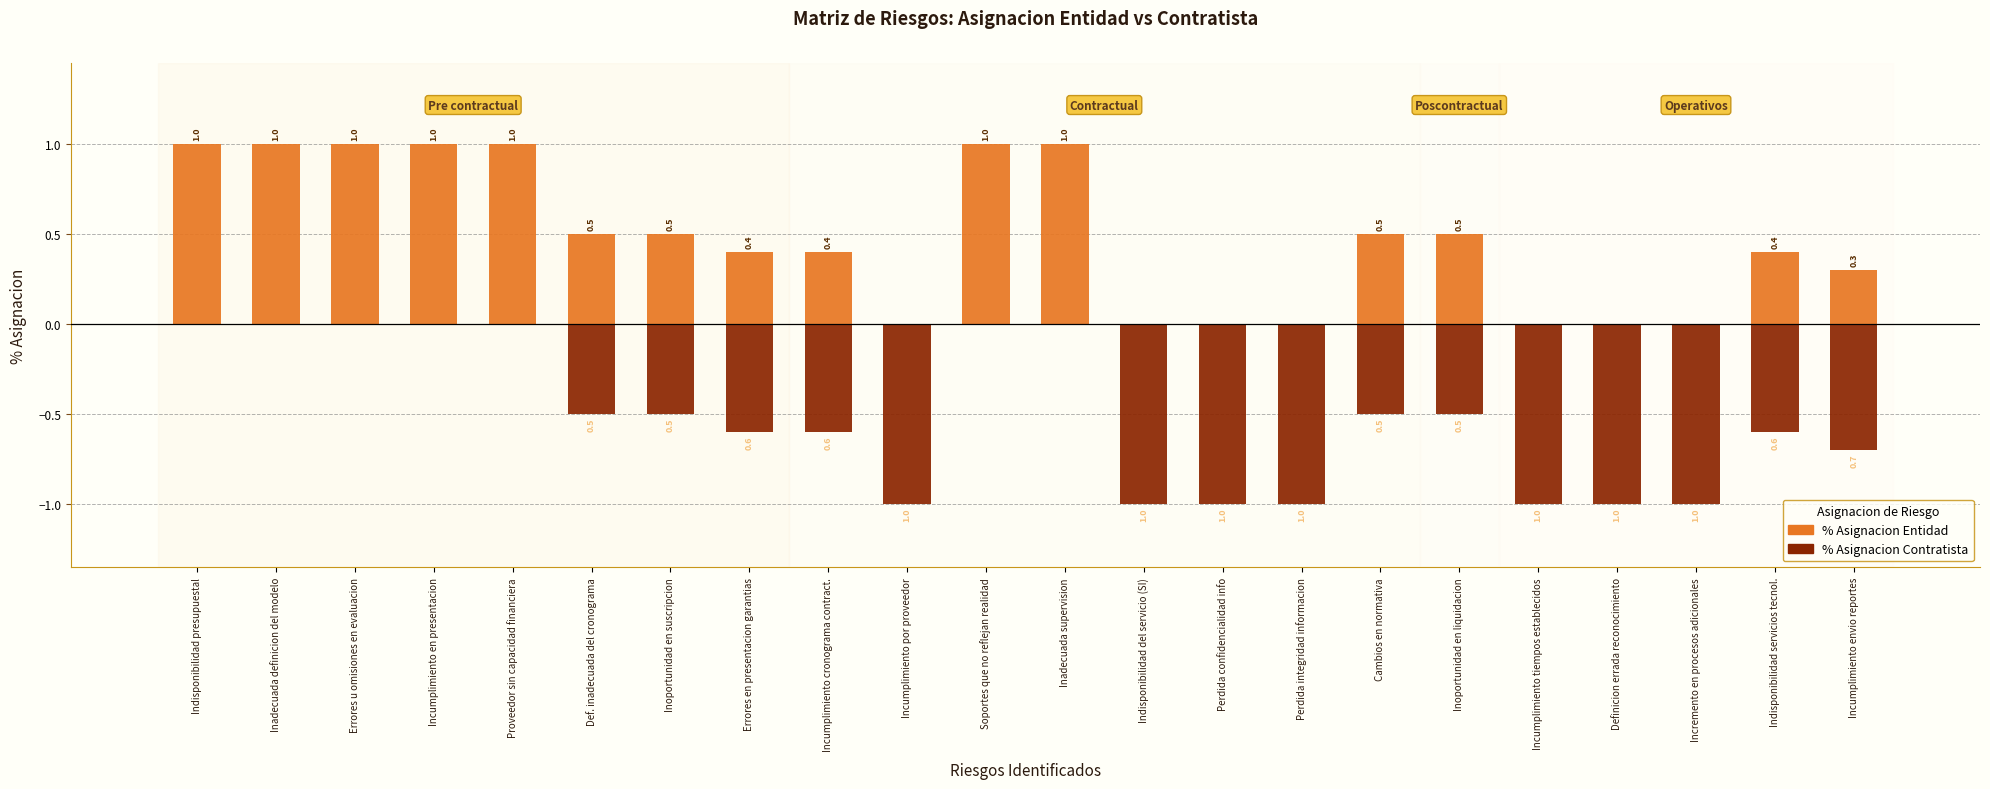

What is the label of the 14th bar from the left?

Perdida confidencialidad info